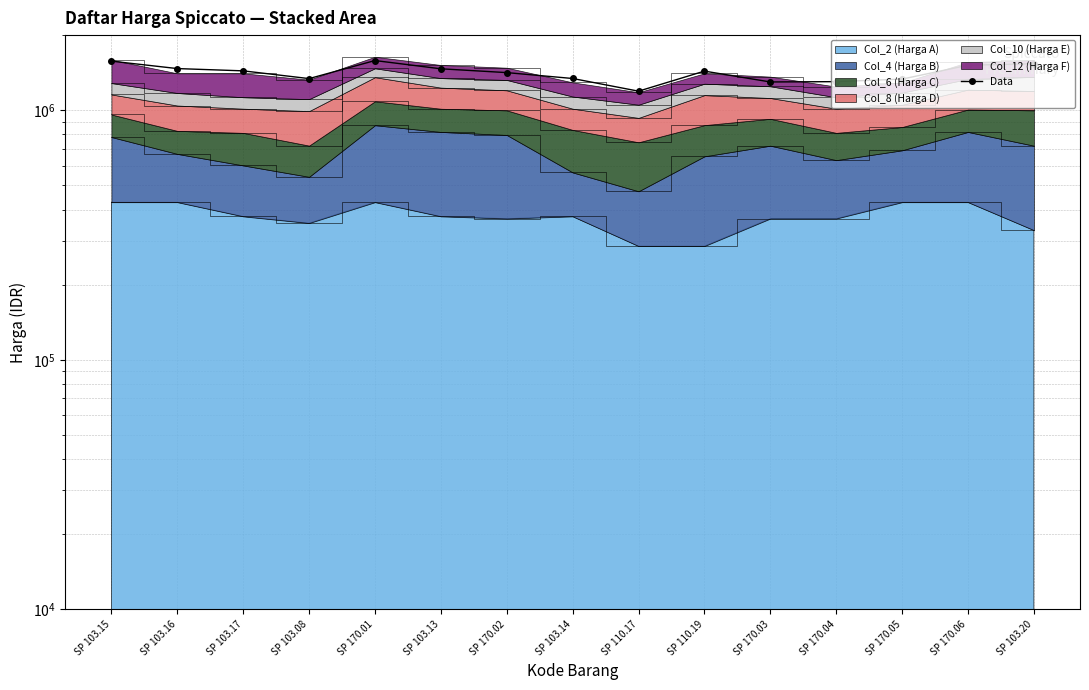

Which category has the lowest value across all series?

SP 110.17